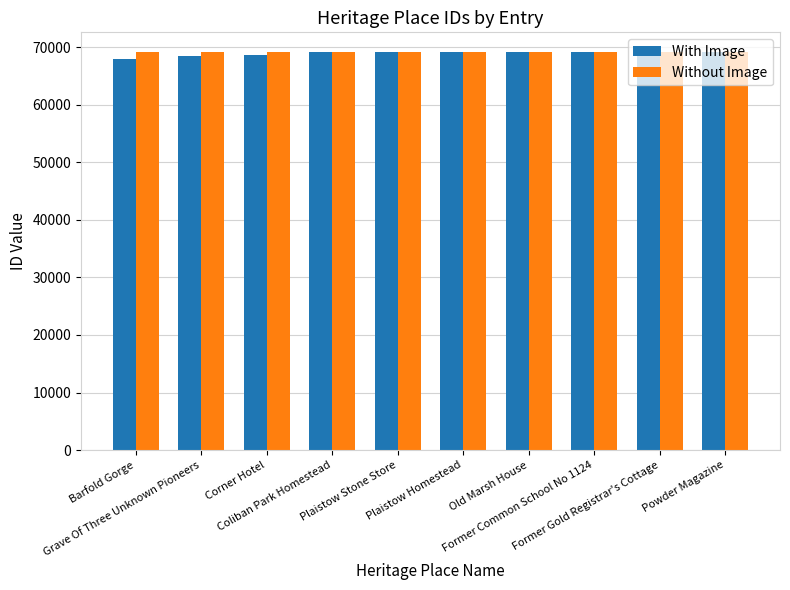

What is the minimum value shown in the chart?

68024